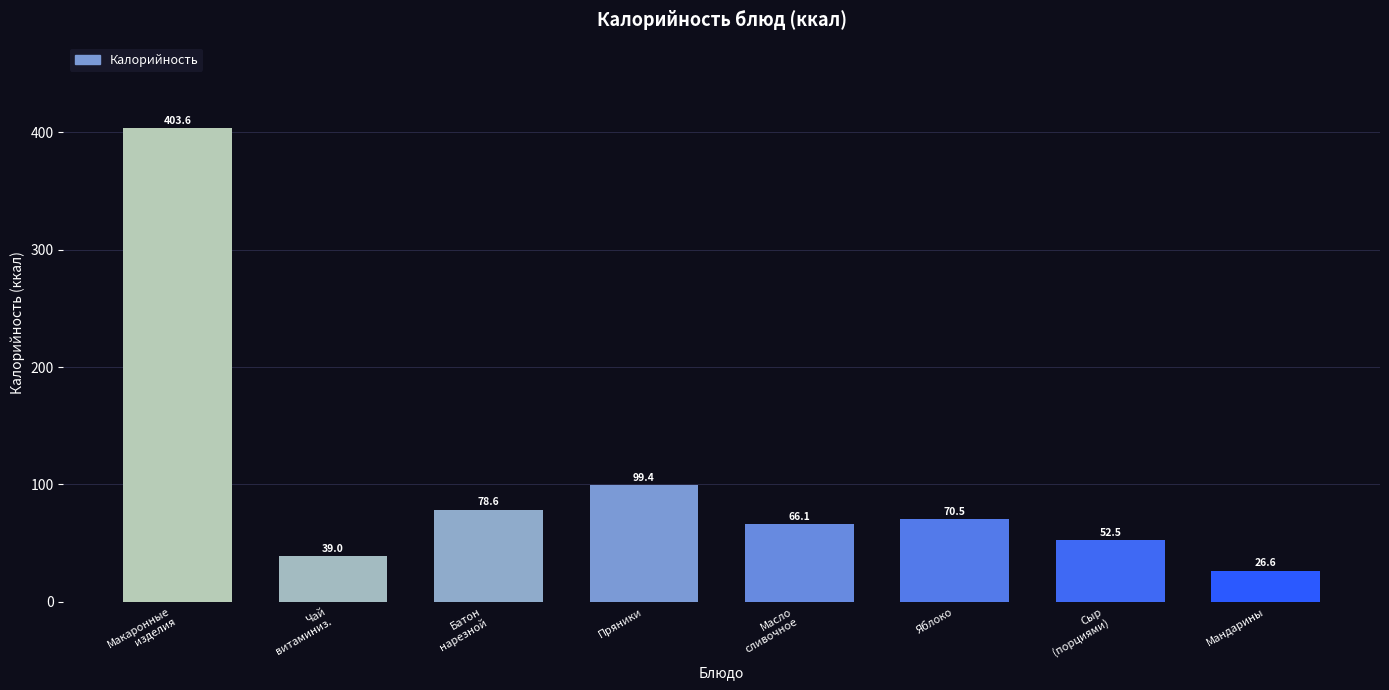

Count the number of data series in this chart.

1